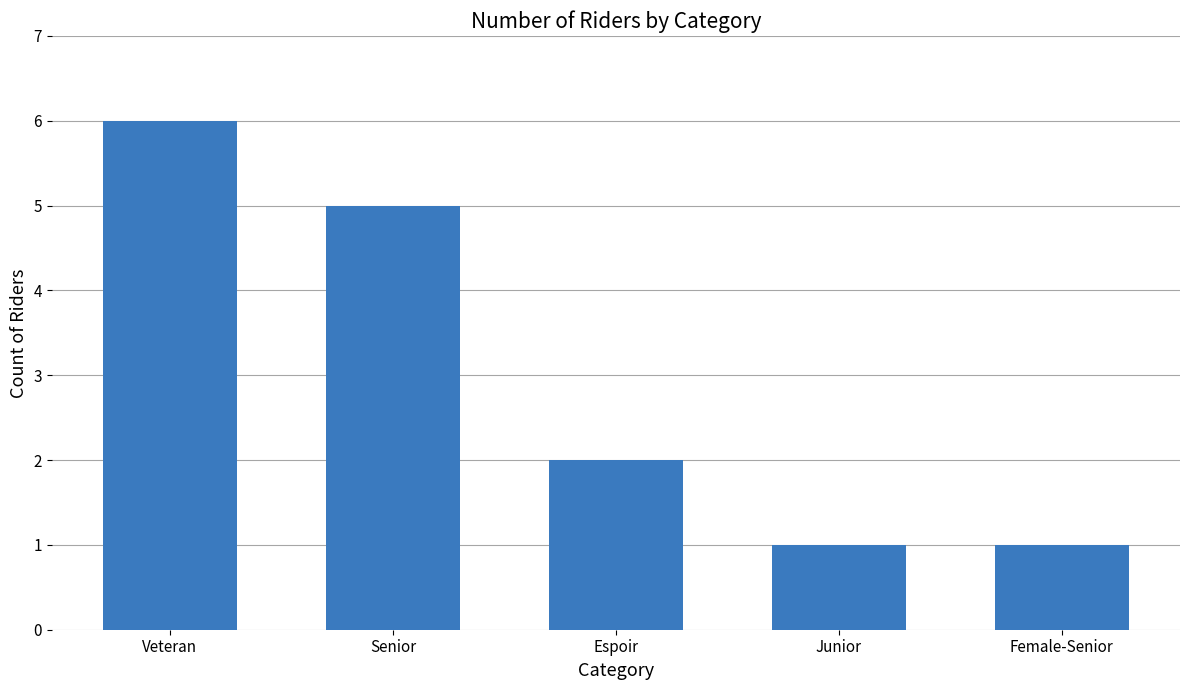

Are the bars horizontal?

No